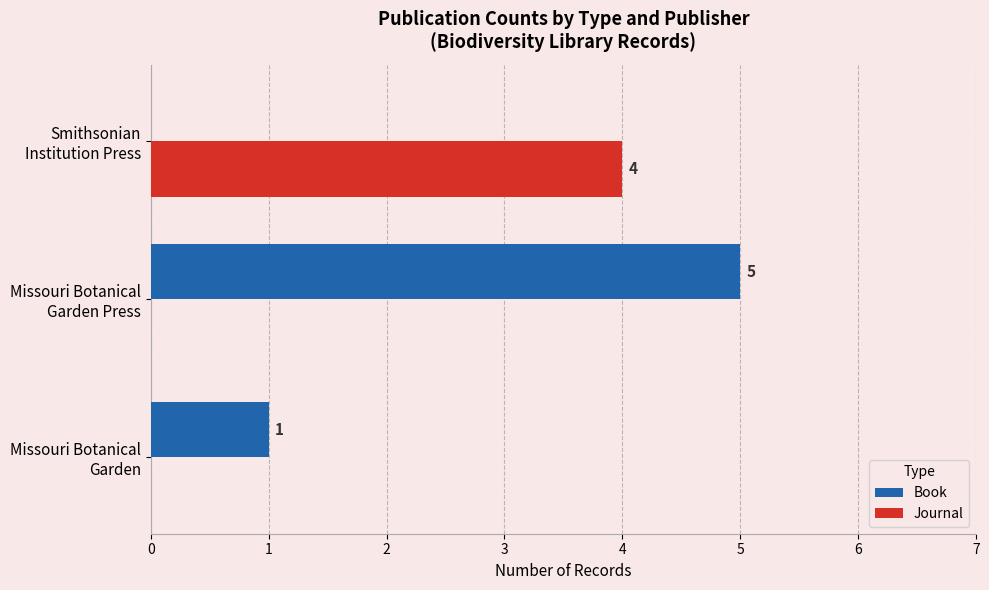

What is the maximum value for Journal?

4